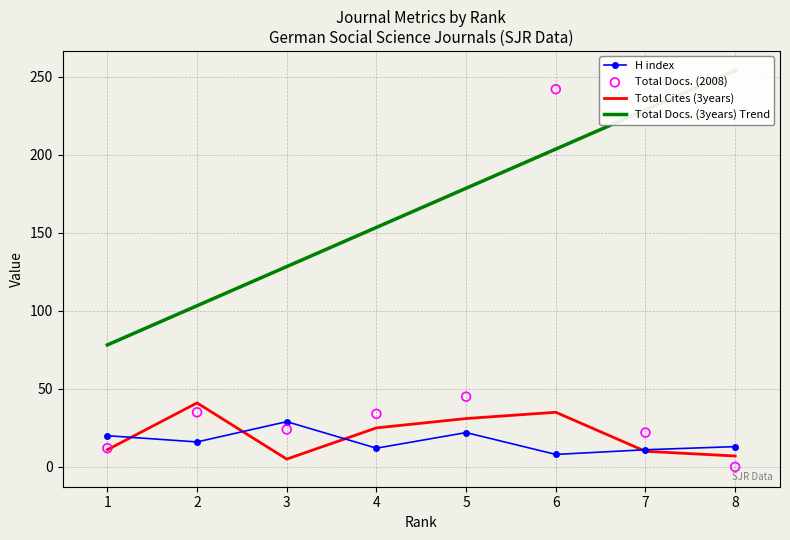

At which category is the sum across all series the highest?

6